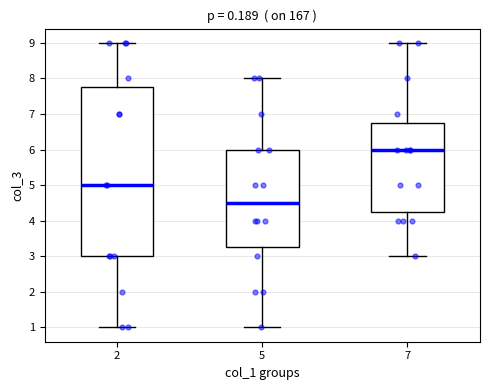

Which box has the highest median line?

7